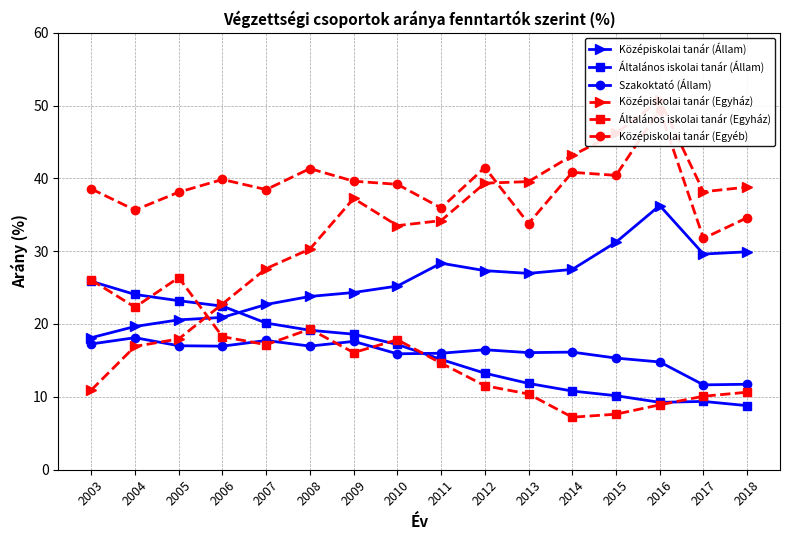

Reading right to left, what are all the values shown in this chart?

Középiskolai tanár (Állam): 29.9	29.6	36.3	31.2	27.5	27.0	27.3	28.4	25.2	24.3	23.8	22.7	20.9	20.6	19.7	18.1
Általános iskolai tanár (Állam): 8.8	9.4	9.2	10.1	10.8	11.8	13.2	15.1	17.2	18.6	19.1	20.1	22.5	23.2	24.1	25.9
Szakoktató (Állam): 11.7	11.6	14.8	15.3	16.1	16.1	16.5	16.0	15.9	17.6	17.0	17.7	17.0	17.0	18.1	17.3
Középiskolai tanár (Egyház): 38.8	38.2	50.8	46.2	43.2	39.6	39.3	34.2	33.5	37.2	30.3	27.6	22.8	17.9	16.9	10.9
Általános iskolai tanár (Egyház): 10.6	10.1	8.9	7.6	7.2	10.4	11.5	14.6	17.8	16.1	19.3	17.2	18.3	26.4	22.3	26.1
Középiskolai tanár (Egyéb): 34.6	31.8	49.5	40.4	40.8	33.8	41.5	35.9	39.2	39.6	41.3	38.5	39.9	38.1	35.6	38.6